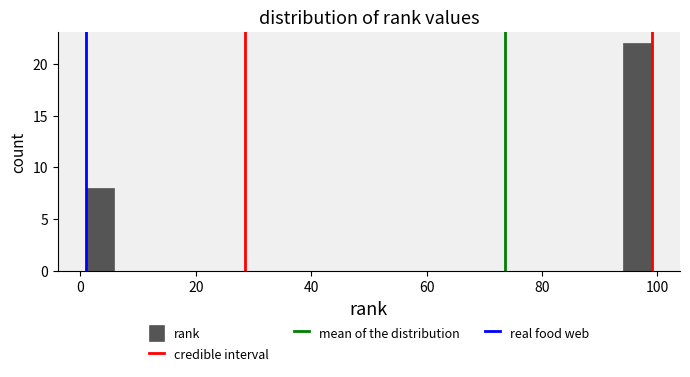

Around what value on the x-axis is the tallest bar? Give the approximate position of its centre, as read against the axis.

96